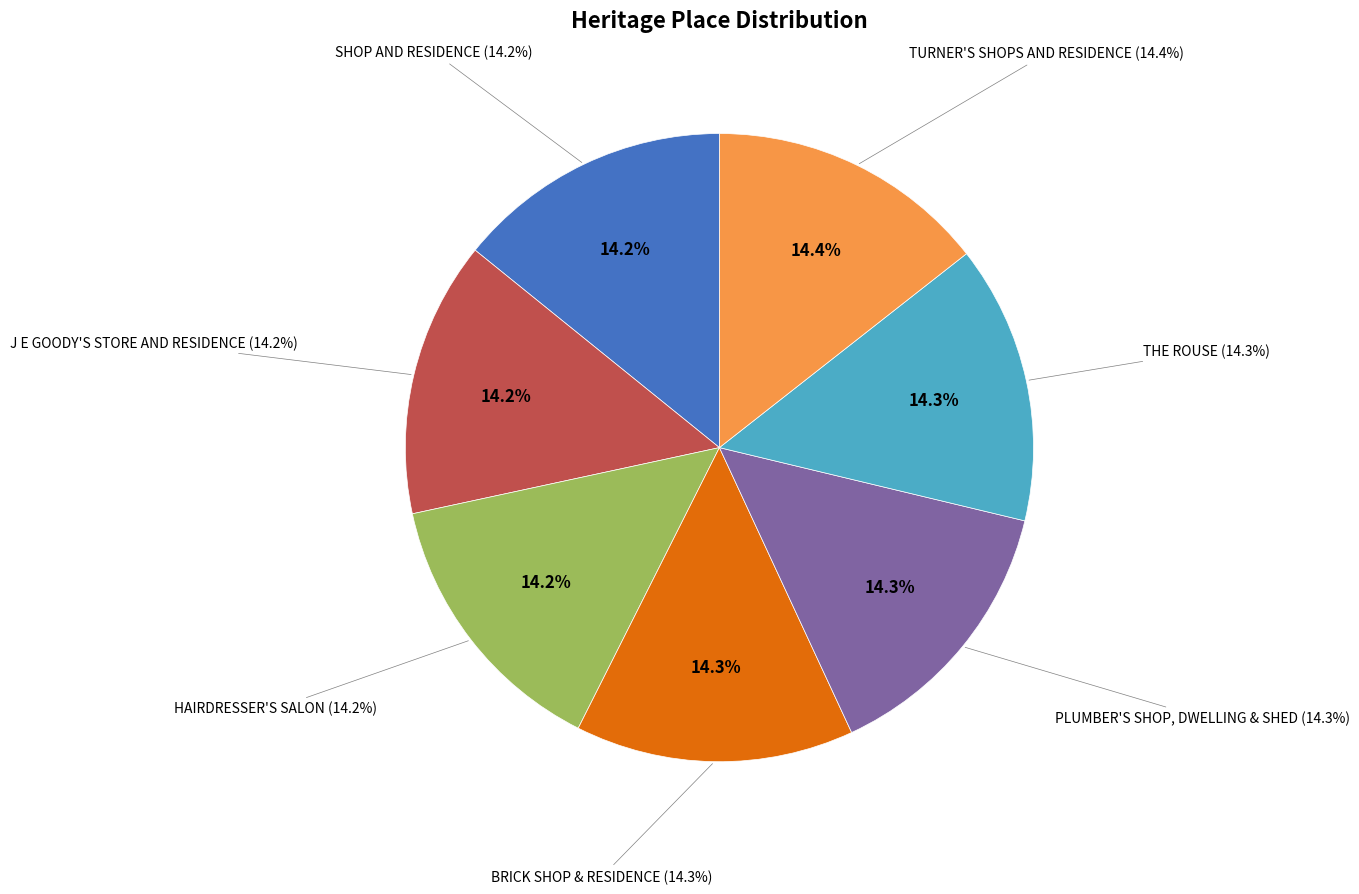

The THE ROUSE slice represents 14% of the pie. True or false?

True